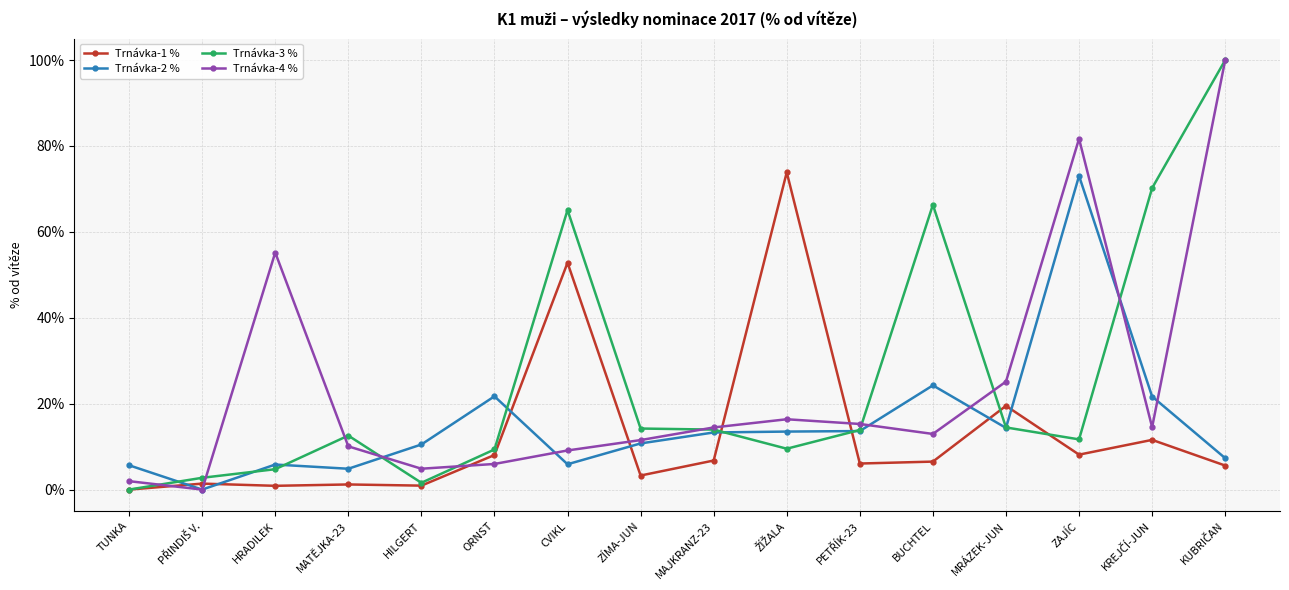

What are all the series names shown in the legend?

Trnávka-1 %, Trnávka-2 %, Trnávka-3 %, Trnávka-4 %